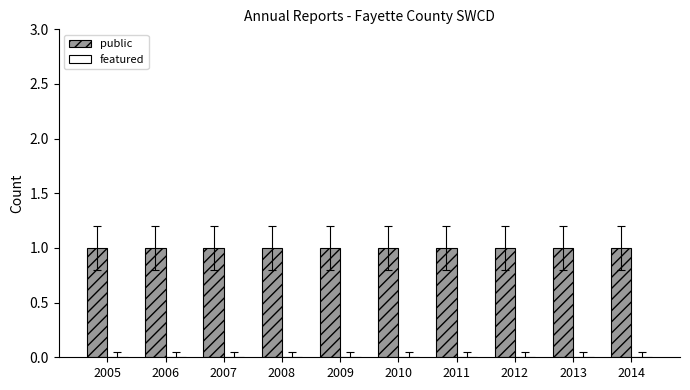

Between 2014 and 2012, which is larger?

2014